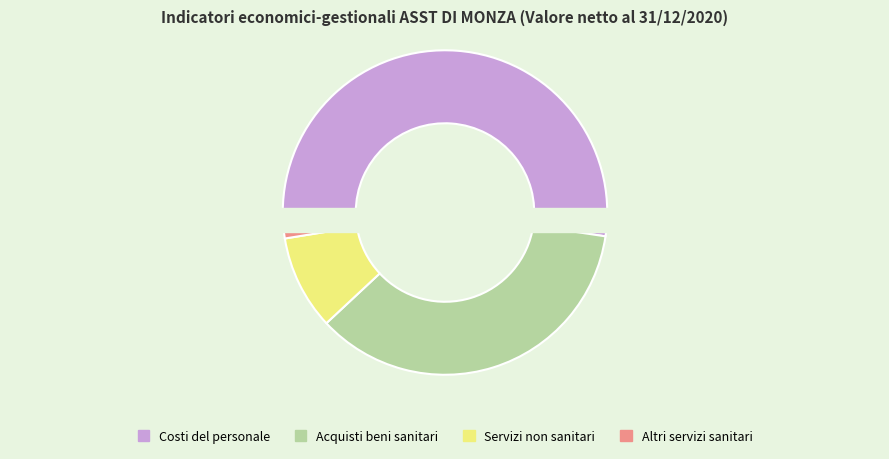

What is the change in value from Costi del personale to Servizi non sanitari?

-0.4